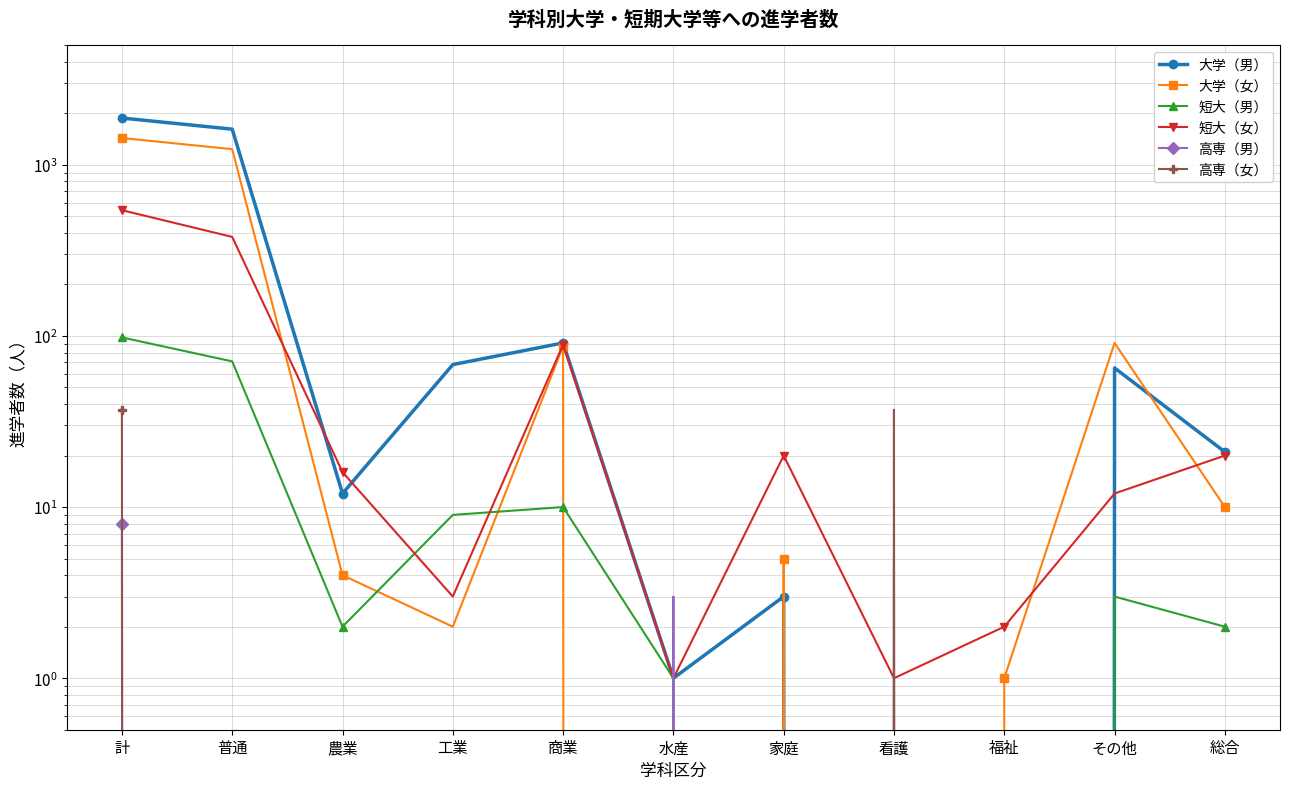

True or false: 短大（男） and 大学（女） intersect in this chart.

True